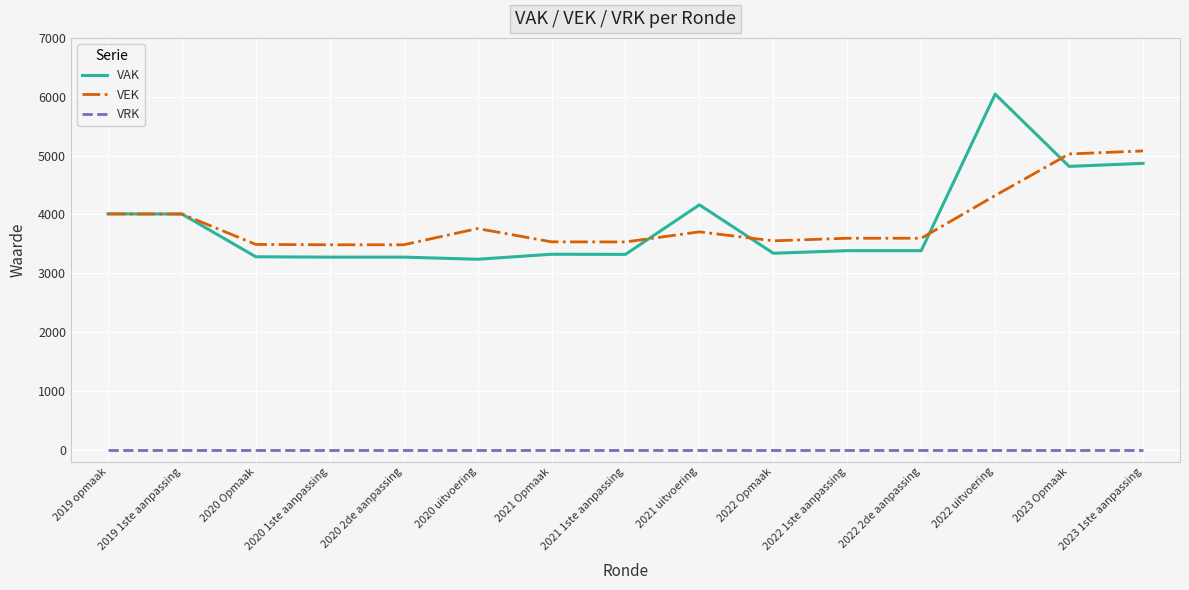

True or false: VRK and VAK cross at least once.

False